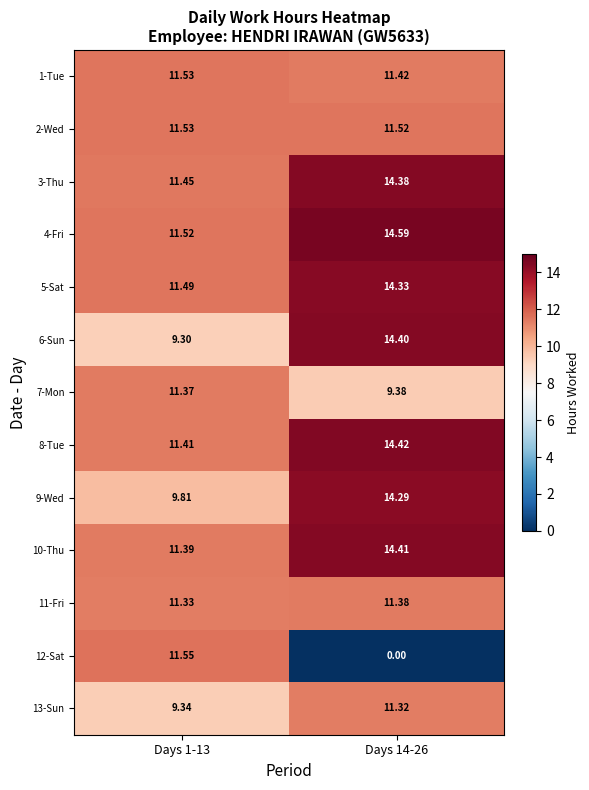

Between Days 1-13 and Days 14-26, which is larger?

Days 1-13